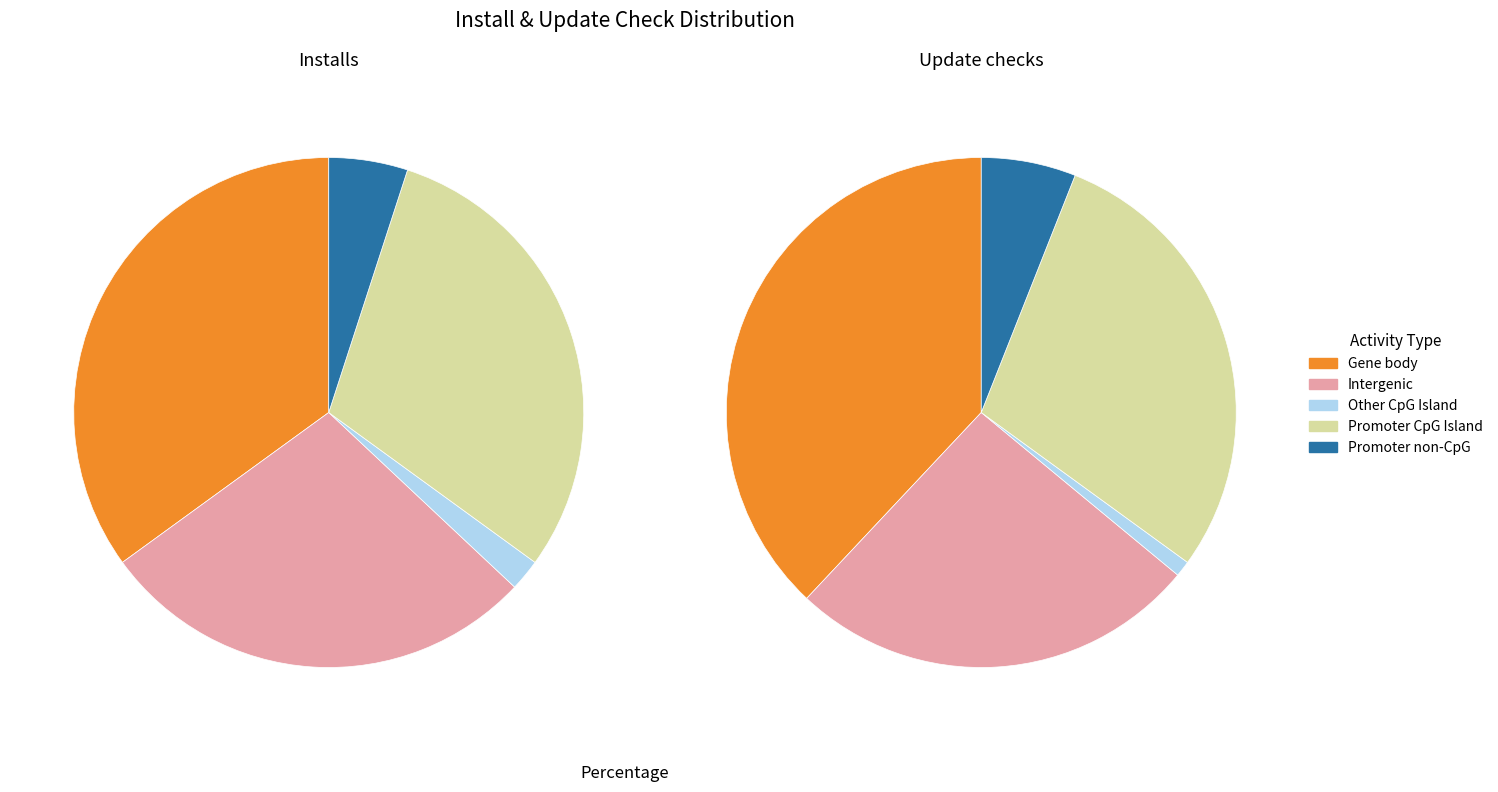

Does any single category account for the majority?

No